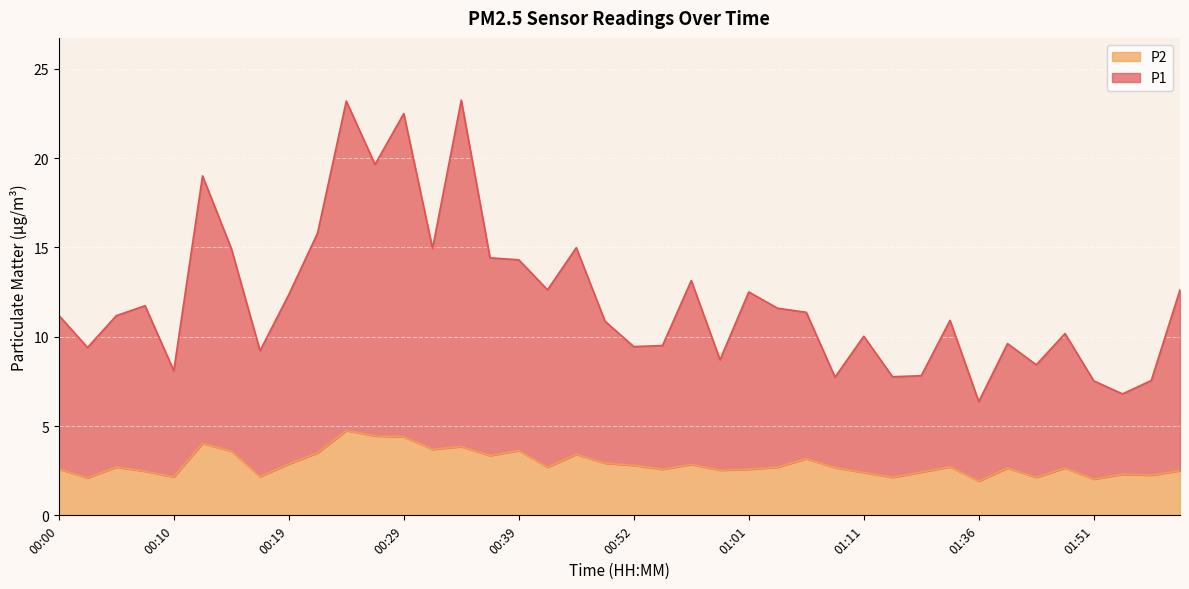

True or false: P1 and P2 cross at least once.

False